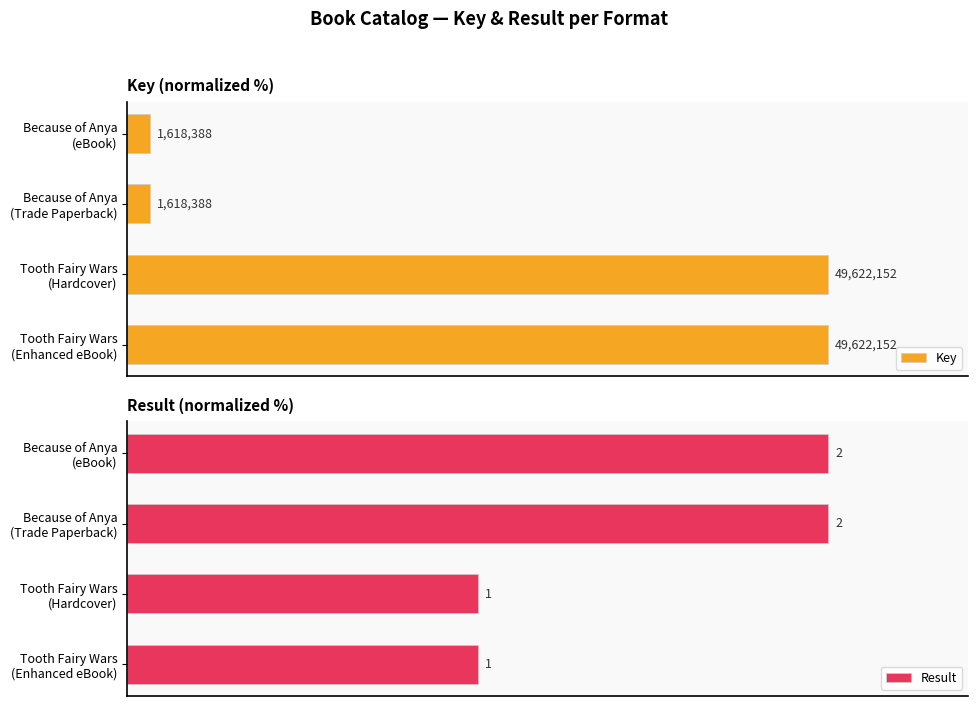

How many bars are there in each group?

2